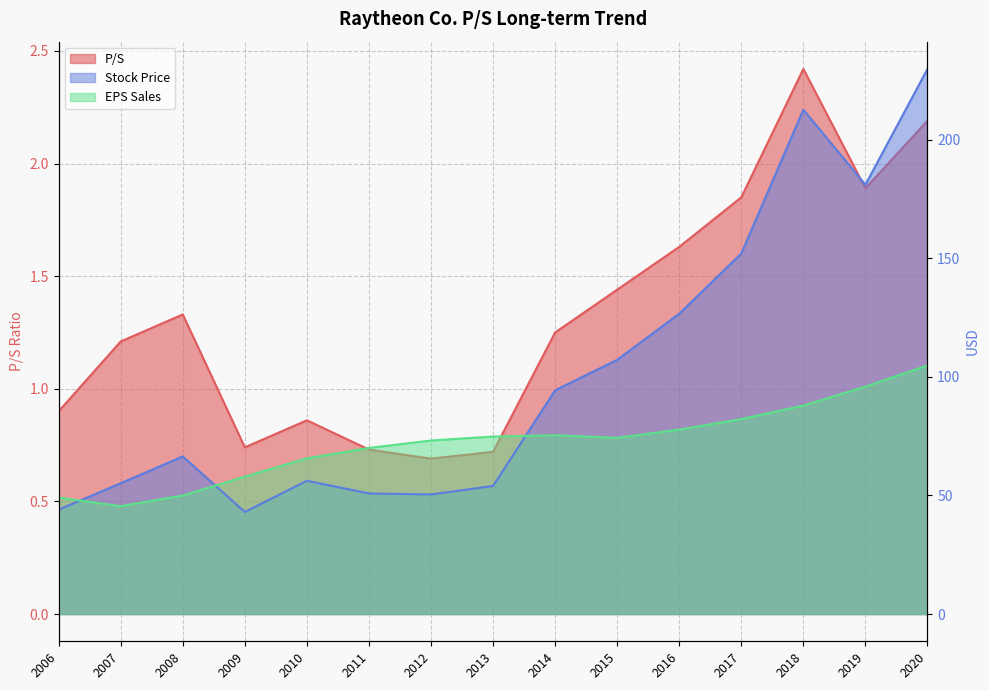

What is the difference between the maximum and second lowest values in the P/S series?

1.7